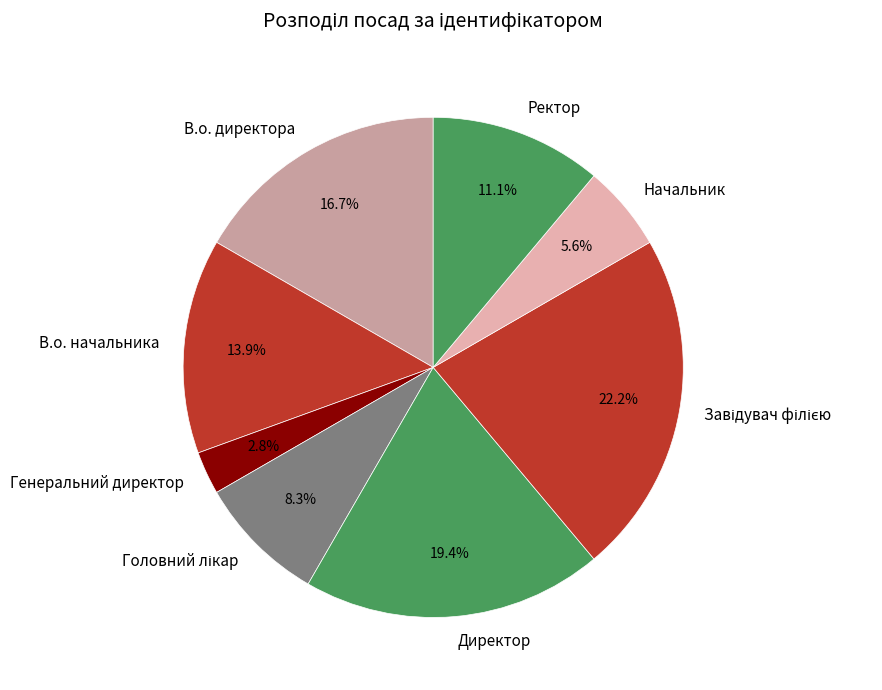

Which slice is the smallest?

Генеральний директор